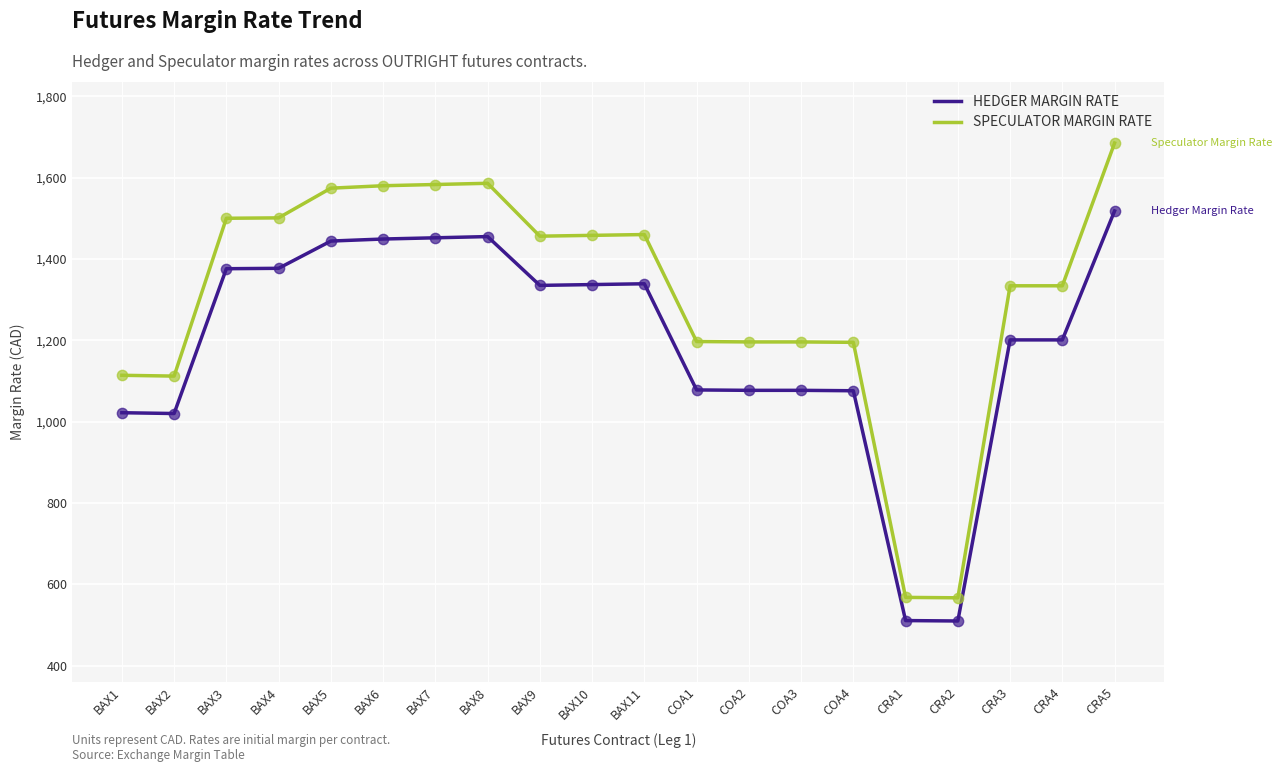

Which series changed the most between BAX4 and BAX8?

SPECULATOR MARGIN RATE